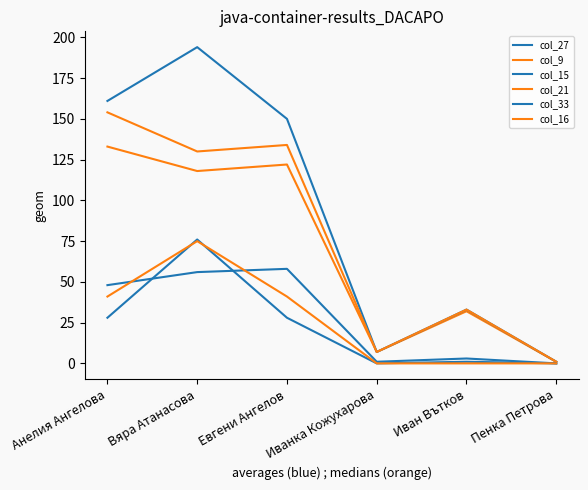

Is the value of col_9 at Евгени Ангелов greater than the value of col_15 at Иван Вътков?

Yes